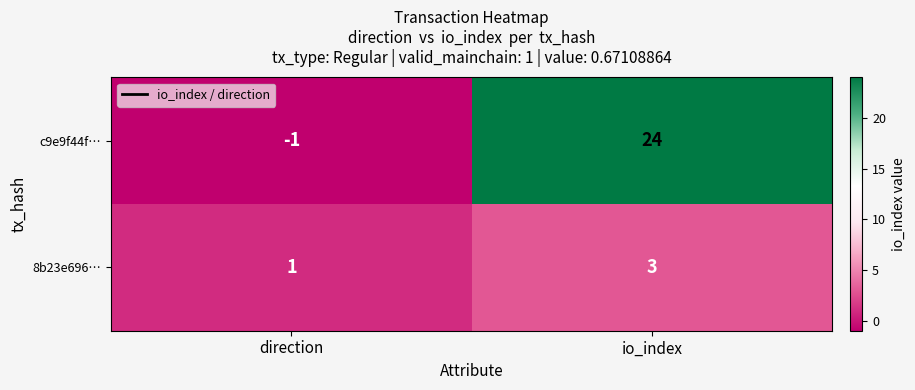

Which series has the largest total across all categories?

c9e9f44f…